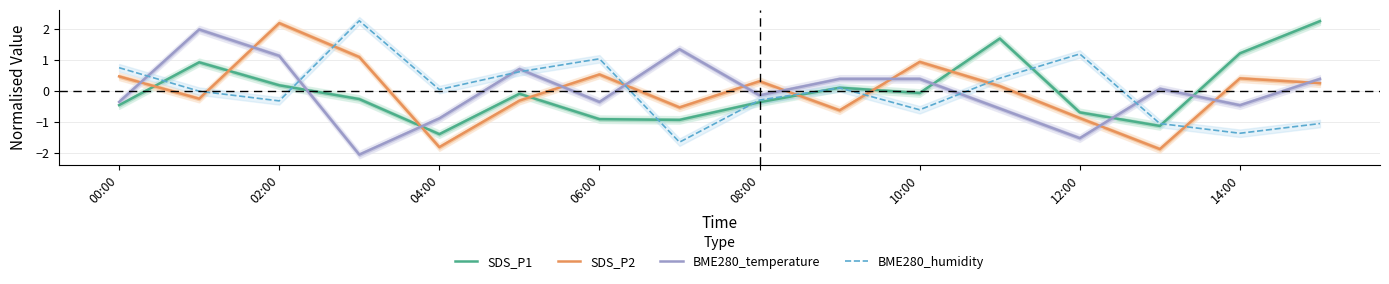

True or false: SDS_P2 has more than 2 points higher than both neighbors.

True